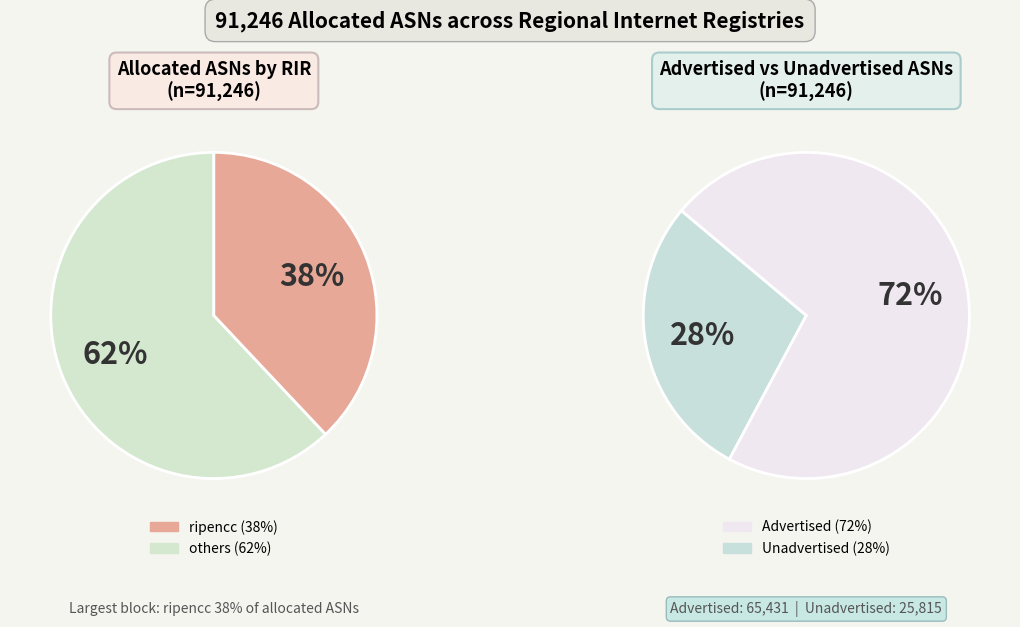

Is the sum of arin and apnic greater than half?

No